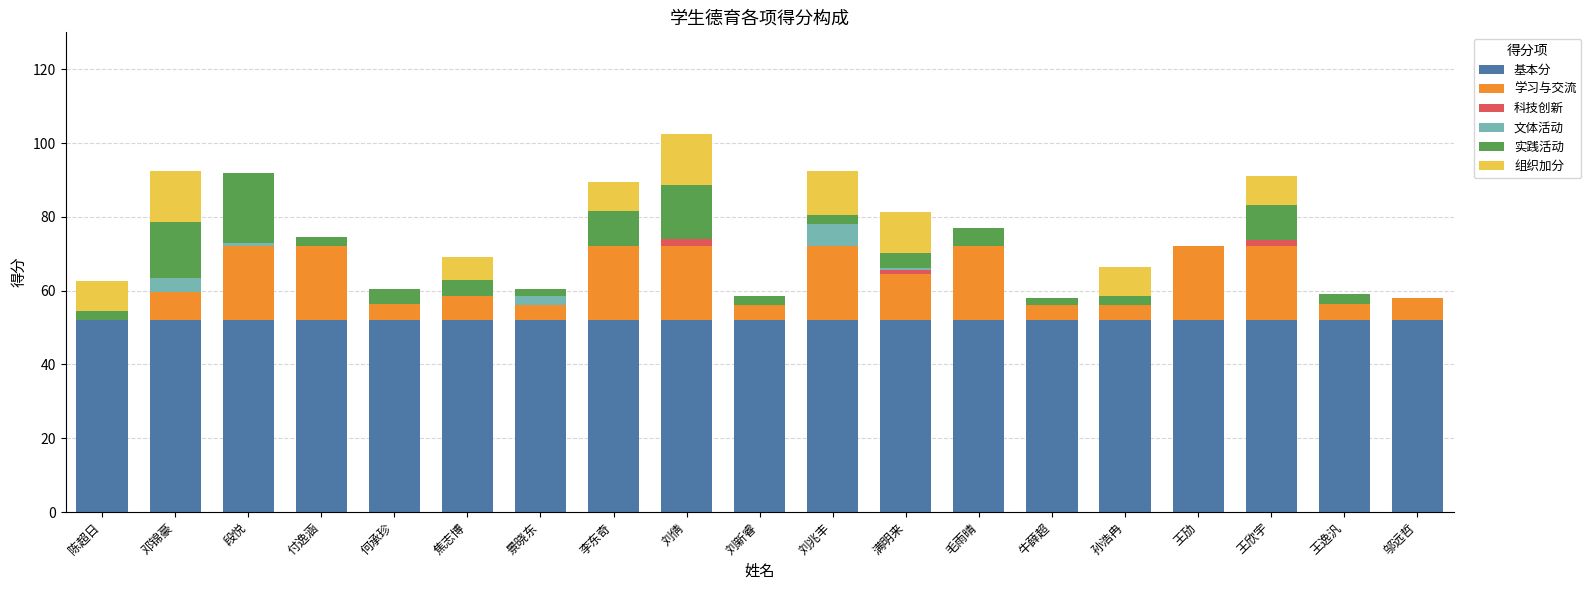

What is the highest value of the 基本分 series?

52.0